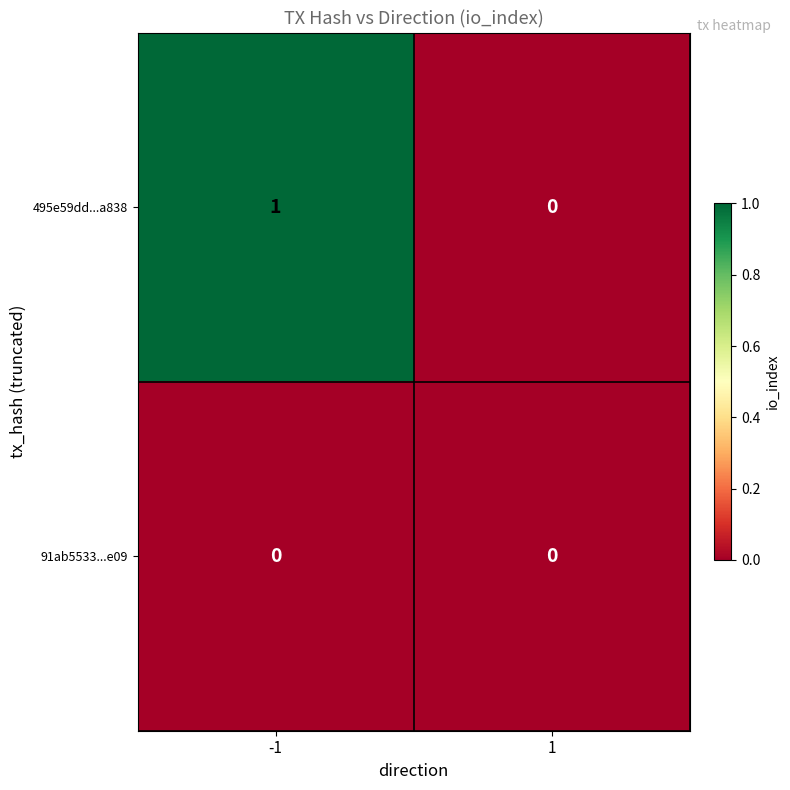

Reading left to right, transcribe all the data shown in this chart.

495e59dd...a838: -1=1	1=0
91ab5533...e09: -1=0	1=0